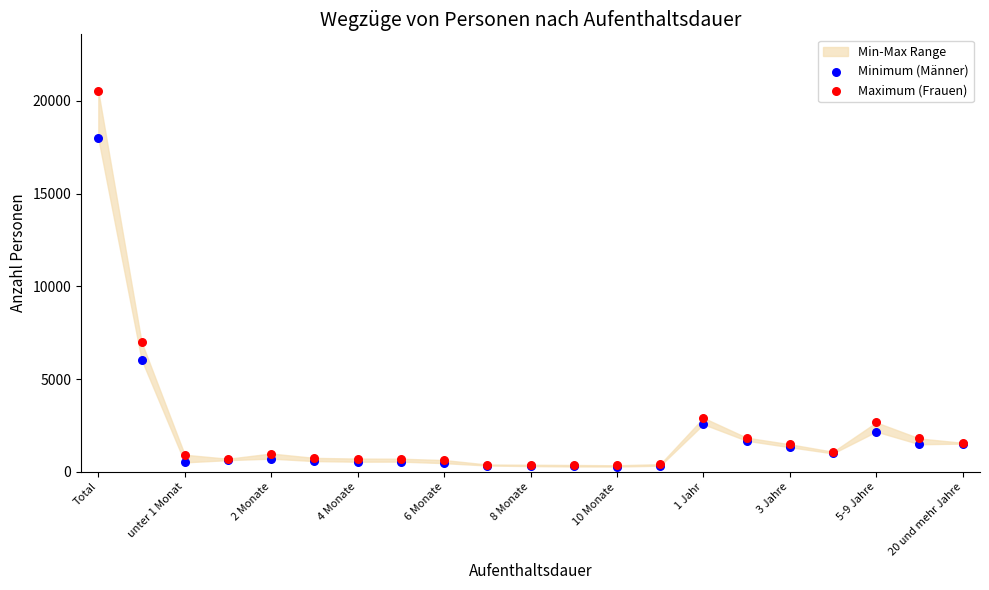

In the Minimum (Männer) series, what Y value is closest to 9133?

6052